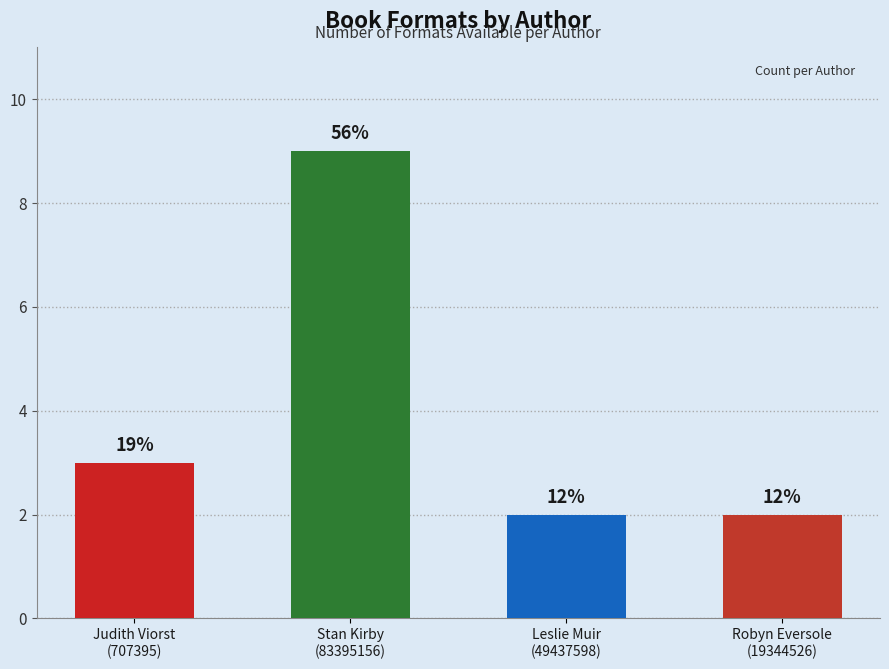

Are the bars horizontal?

No